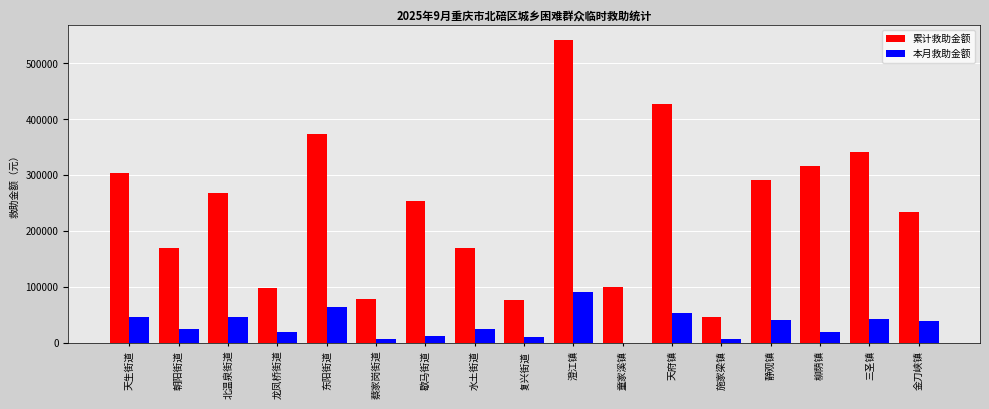

Which series has the largest total across all categories?

累计救助金额